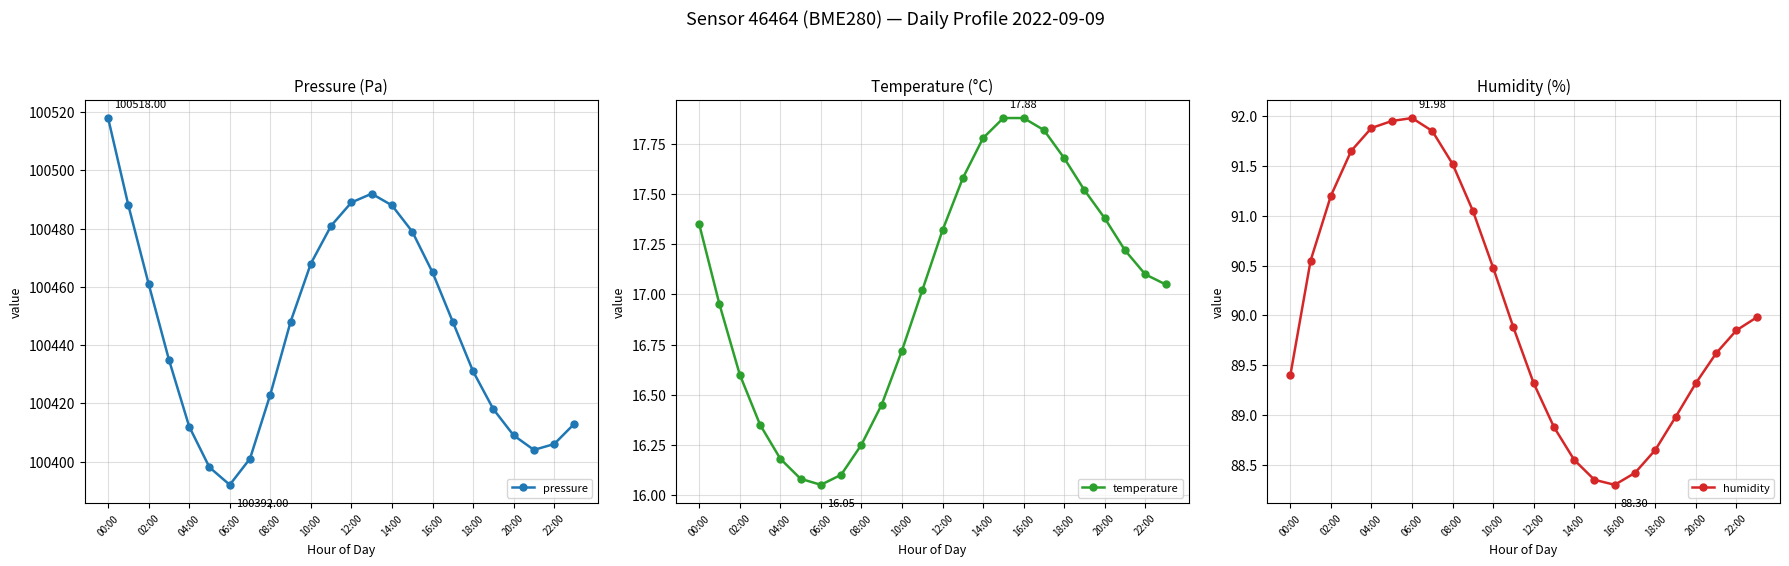

At which label does humidity first exceed 89?

00:00